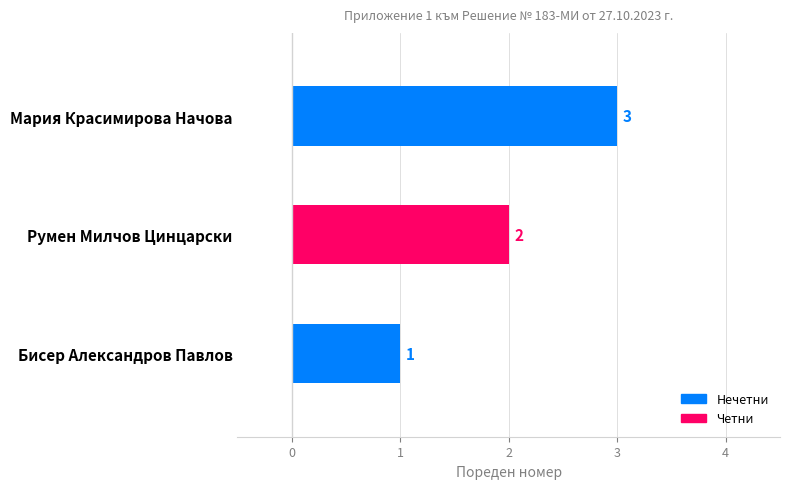

How many categories are shown in the chart?

3